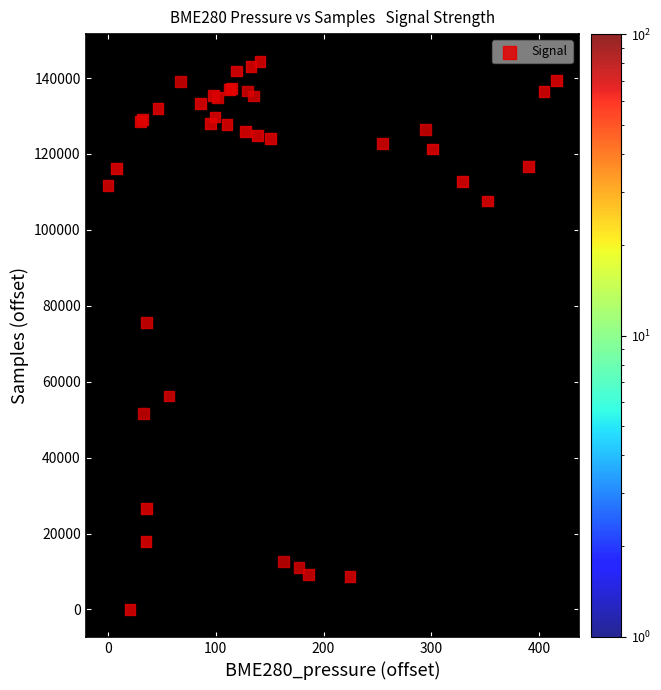

What Y value in the scatter plot is closest to 72182?

75537